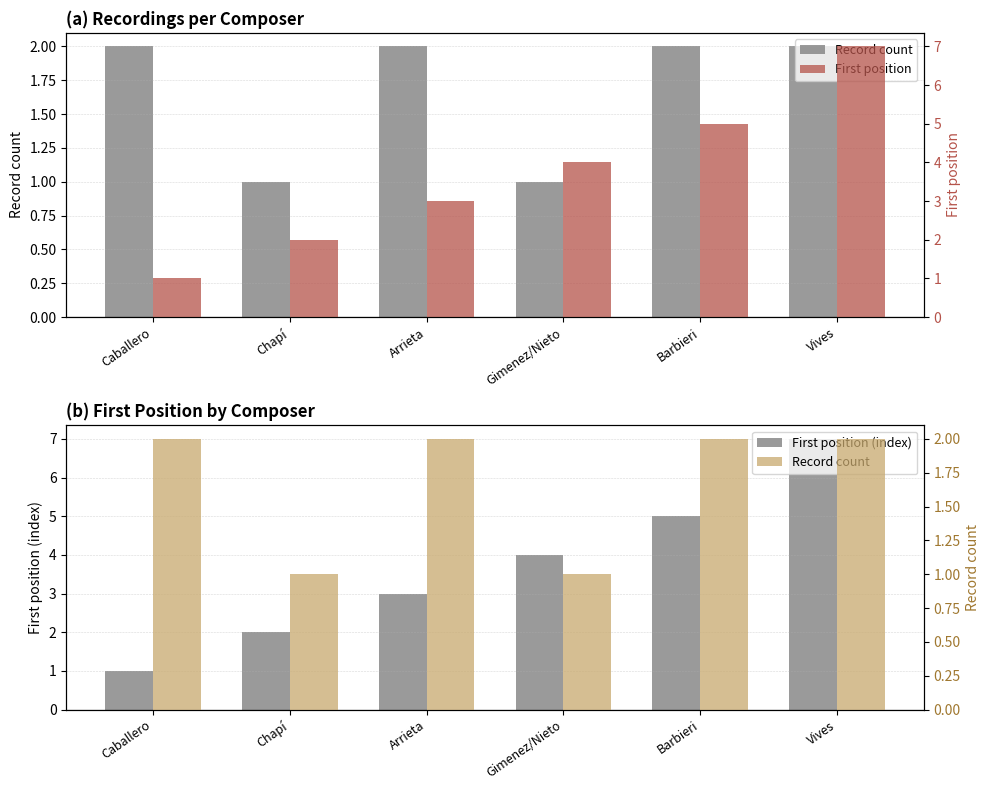

Is it true that Record count equals 2 at Arrieta?

True